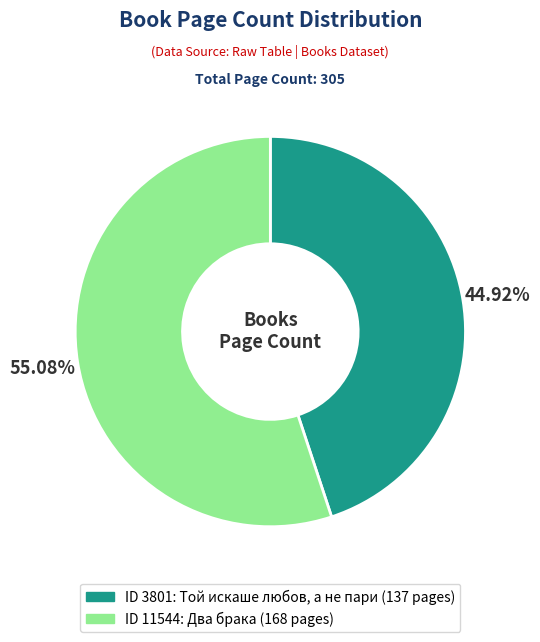

Does any single category account for the majority?

Yes